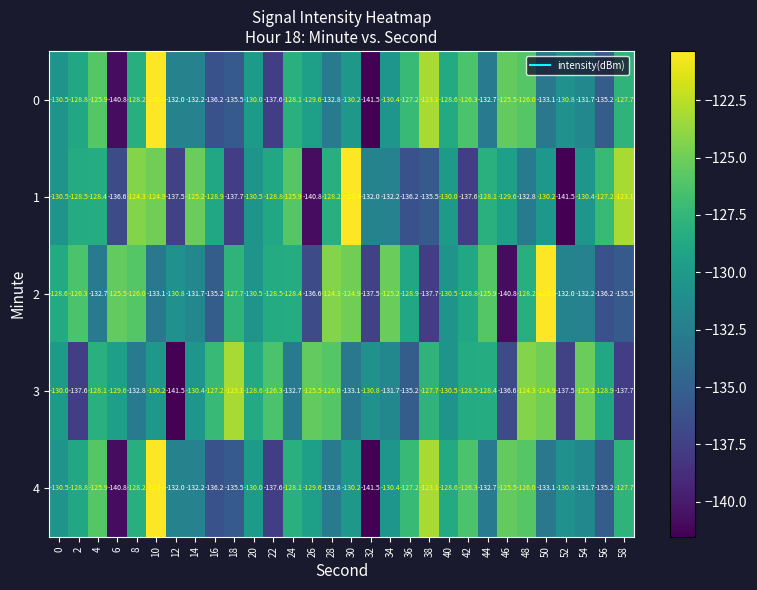

Which series changed the most between 8 and 16?

2